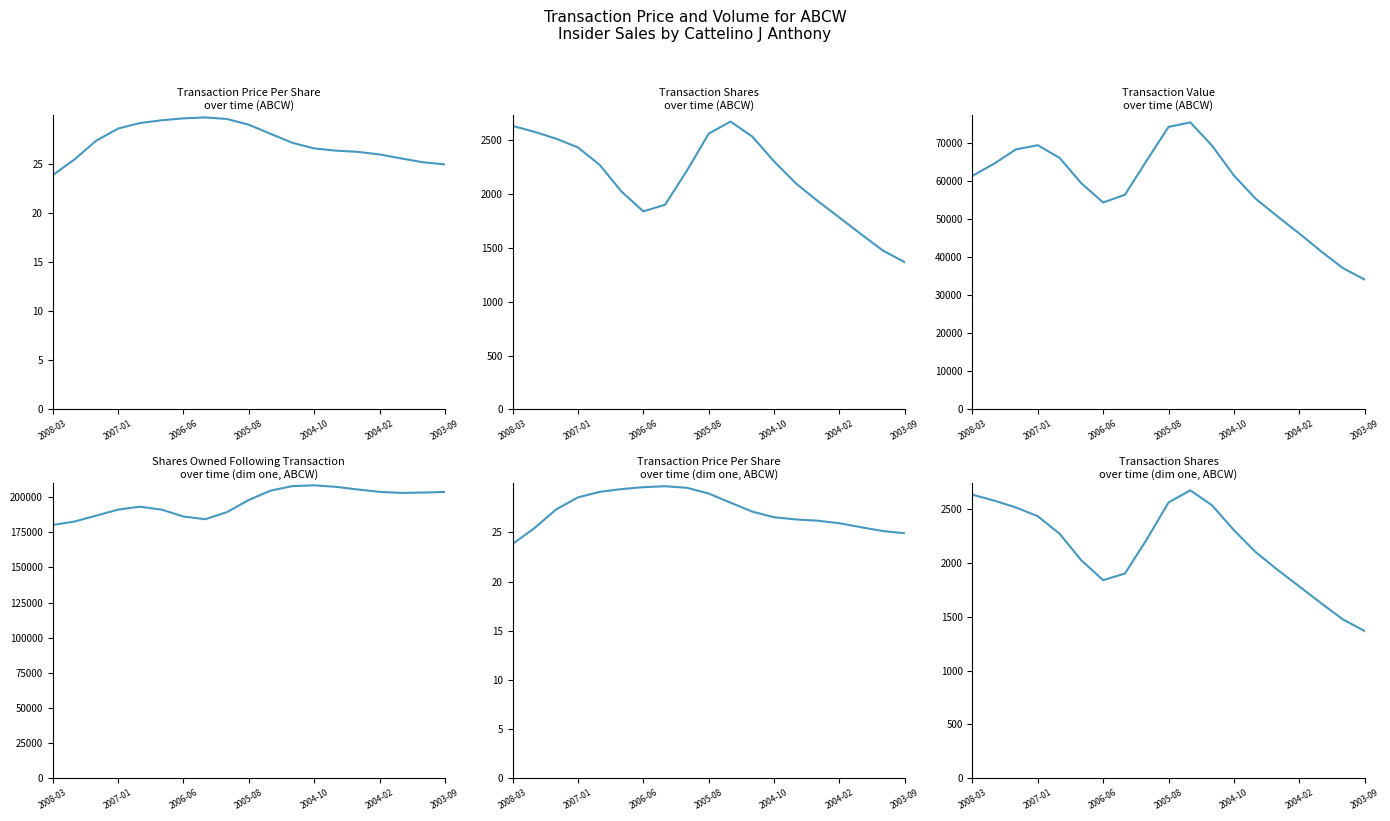

Which series has the largest range (max minus min)?

transactionValue